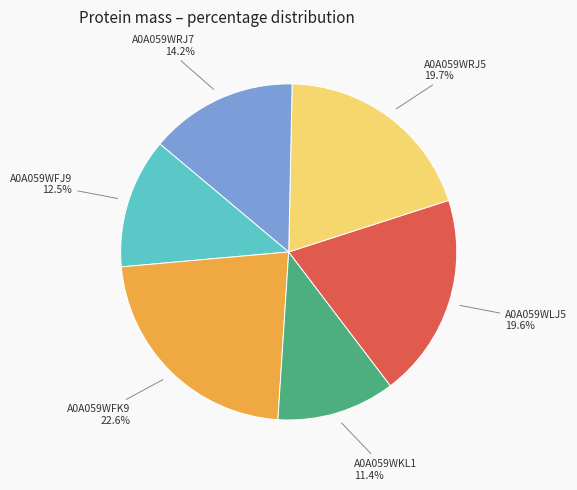

Is there any slice that represents more than half of the pie?

No